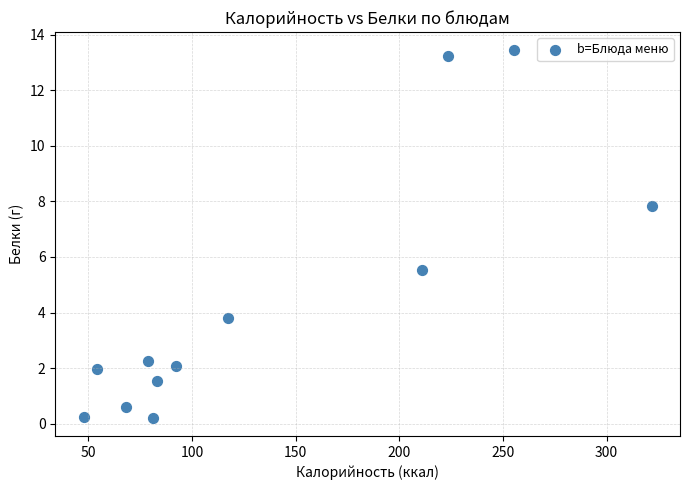

What Y value in the scatter plot is closest to 6?

5.5